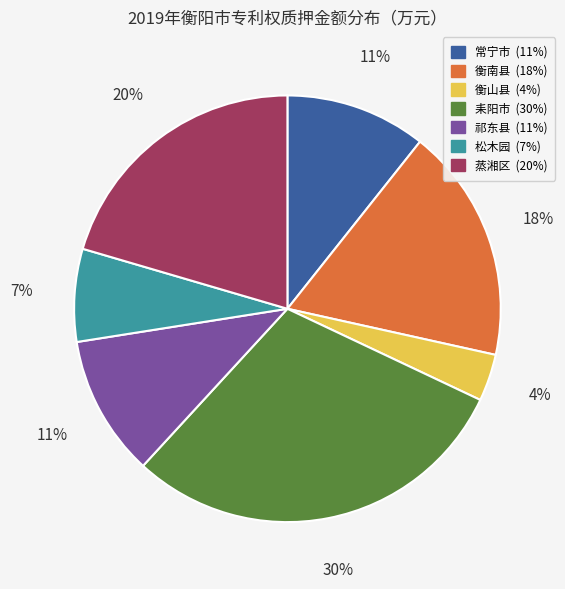

Do 衡山县 and 蒸湘区 together represent more than half of the pie?

No